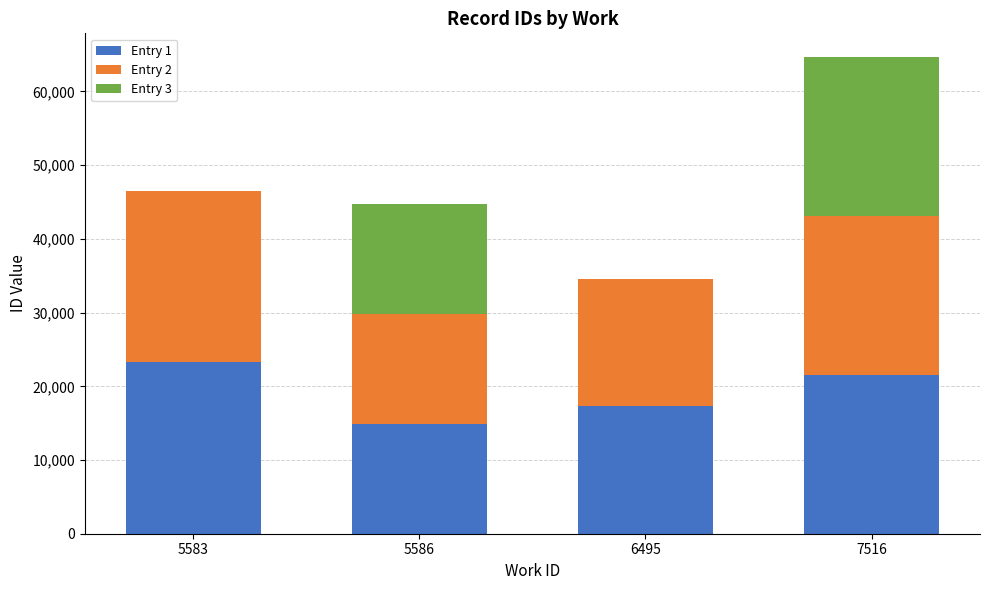

How many Entry 1 values are between 17271 and 23262?

3